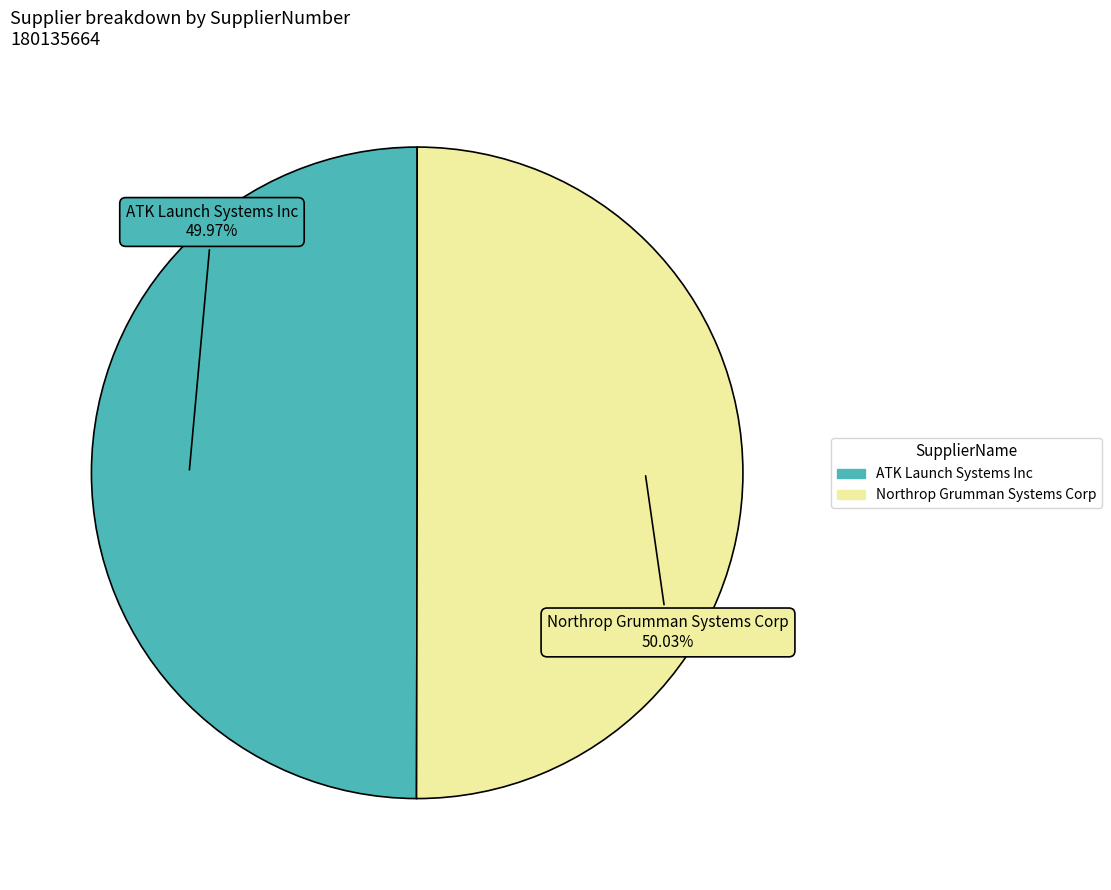

To the nearest percent, what percentage of the pie is ATK Launch Systems Inc?

50%